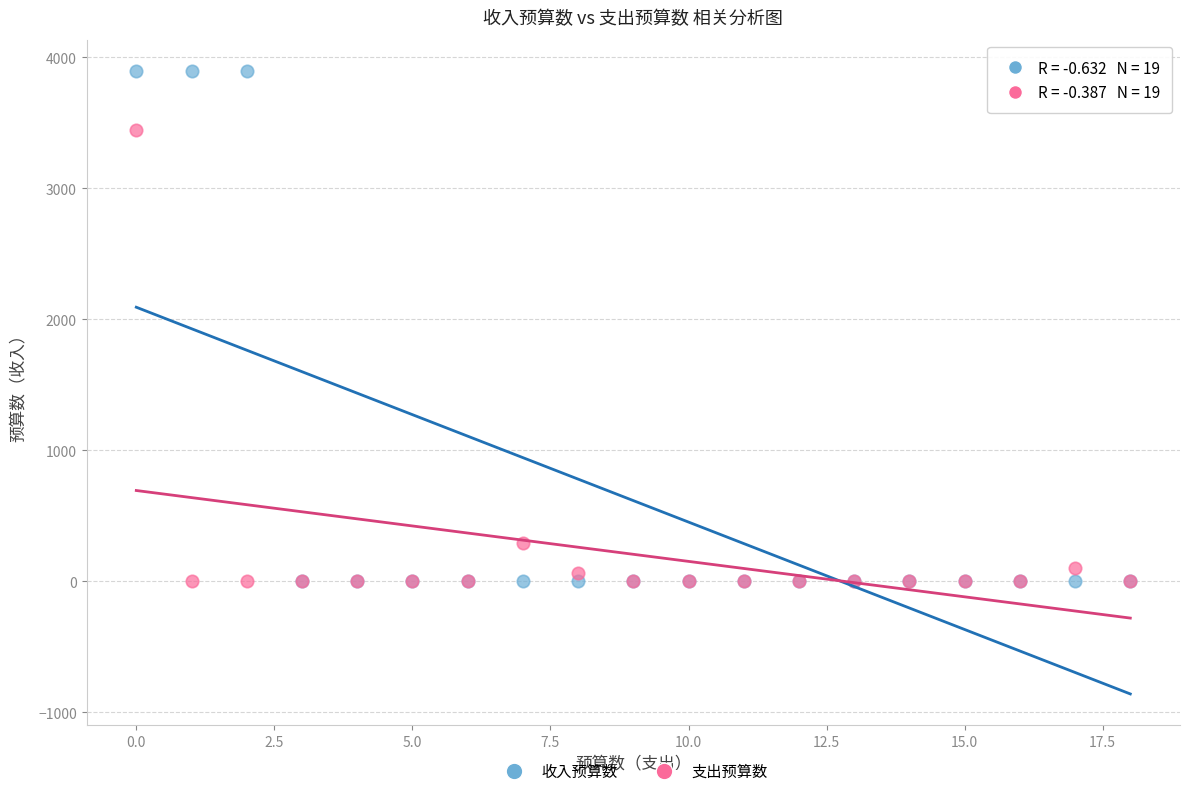

In the 支出预算数 series, what Y value is closest to 1721?

293.0